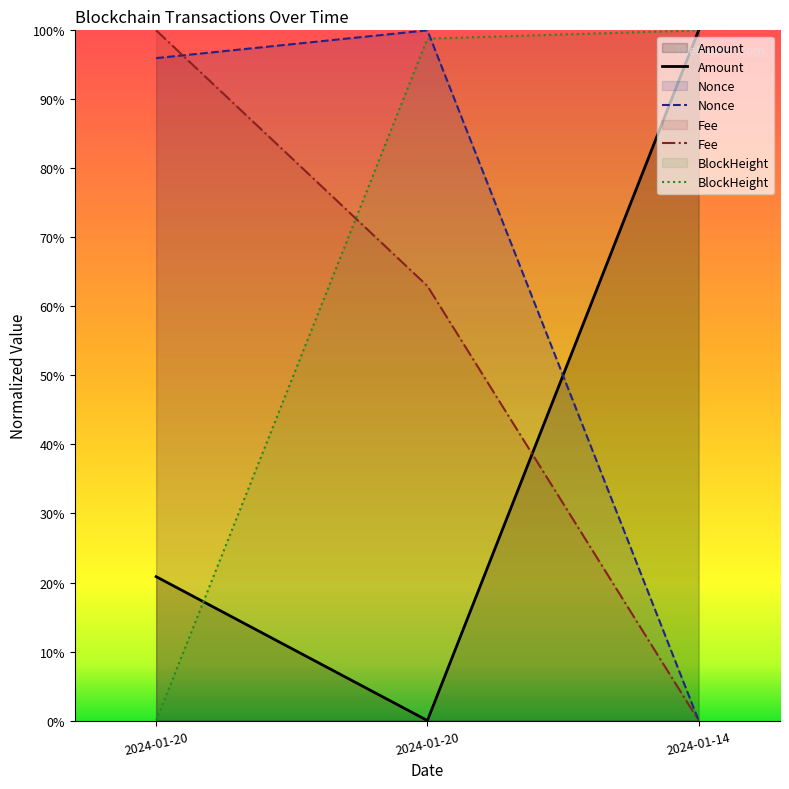

Which series has the widest spread of values?

BlockHeight